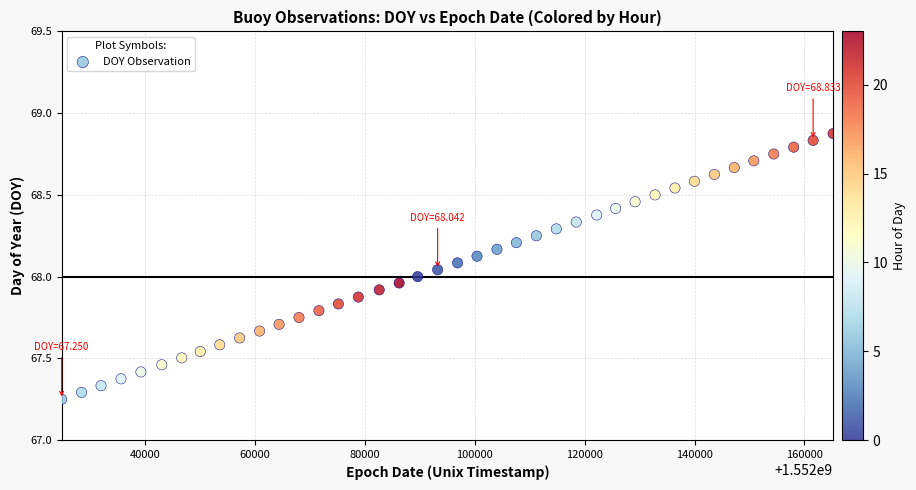

What is the range of X values (max minus min)?

140400.0